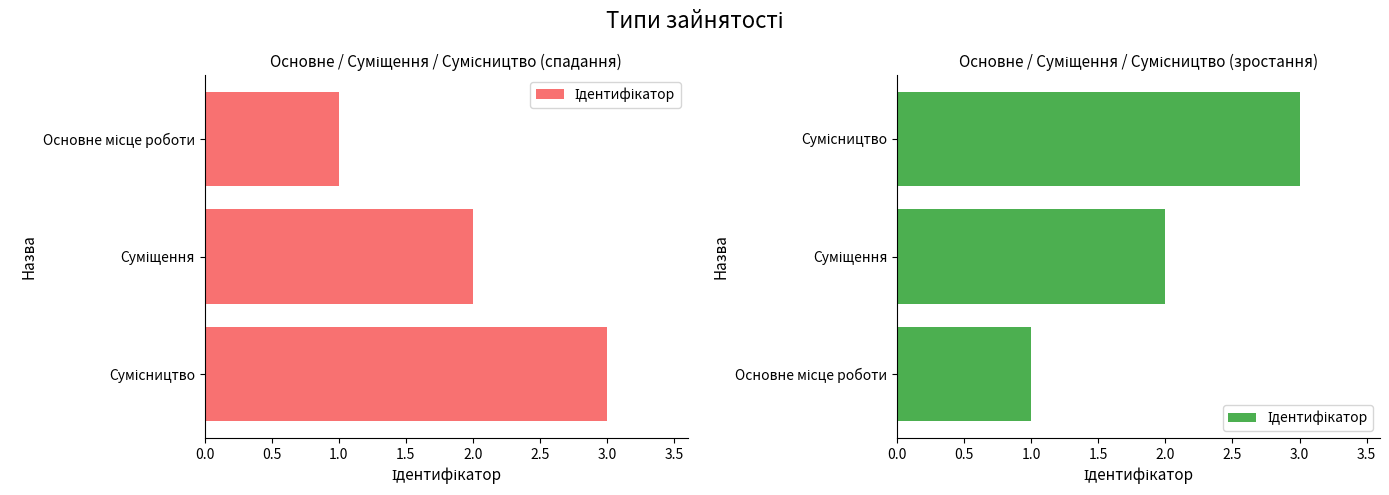

True or false: the data shows 1 at Основне місце роботи.

True